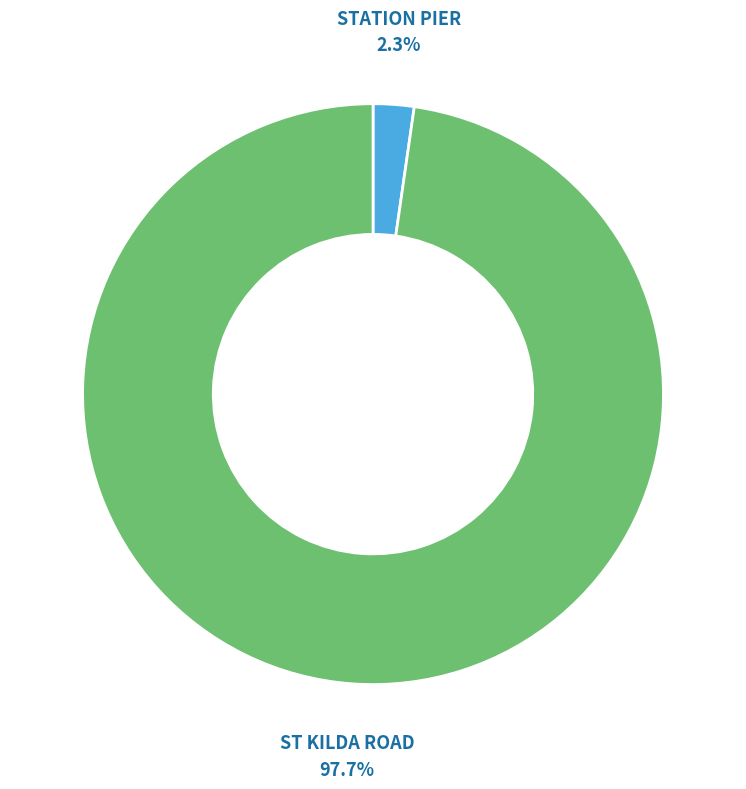

Is STATION PIER the majority of the pie?

No